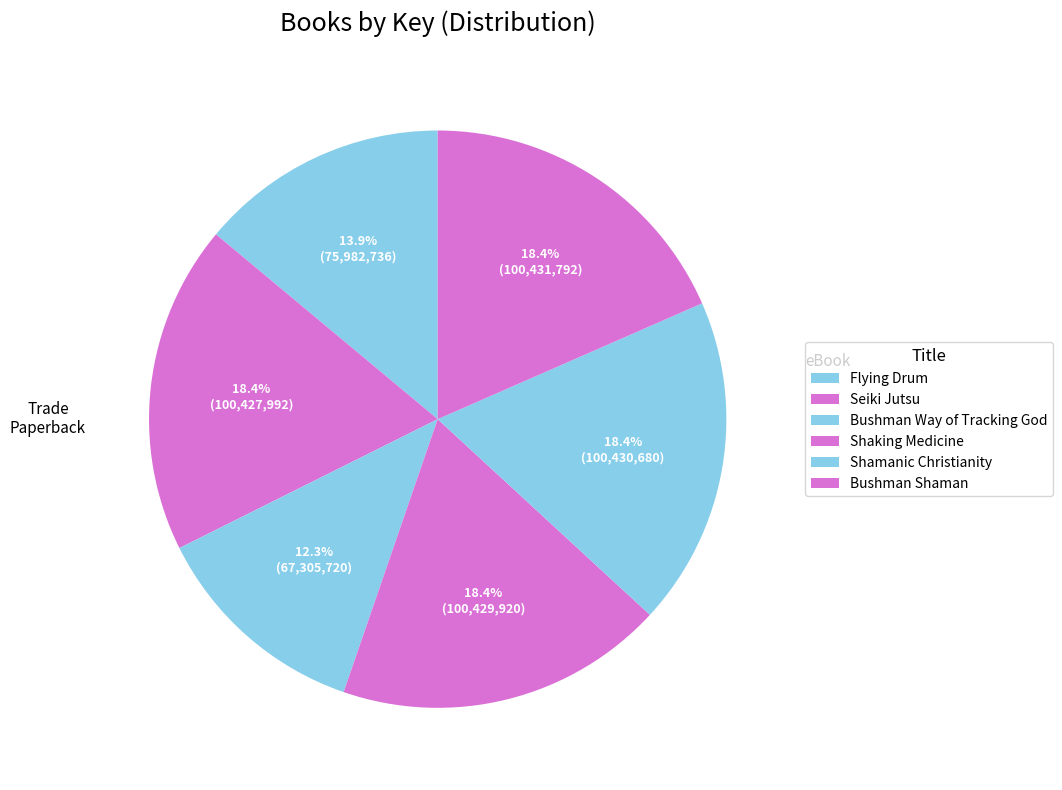

To the nearest percent, what portion does Bushman Shaman represent?

18%